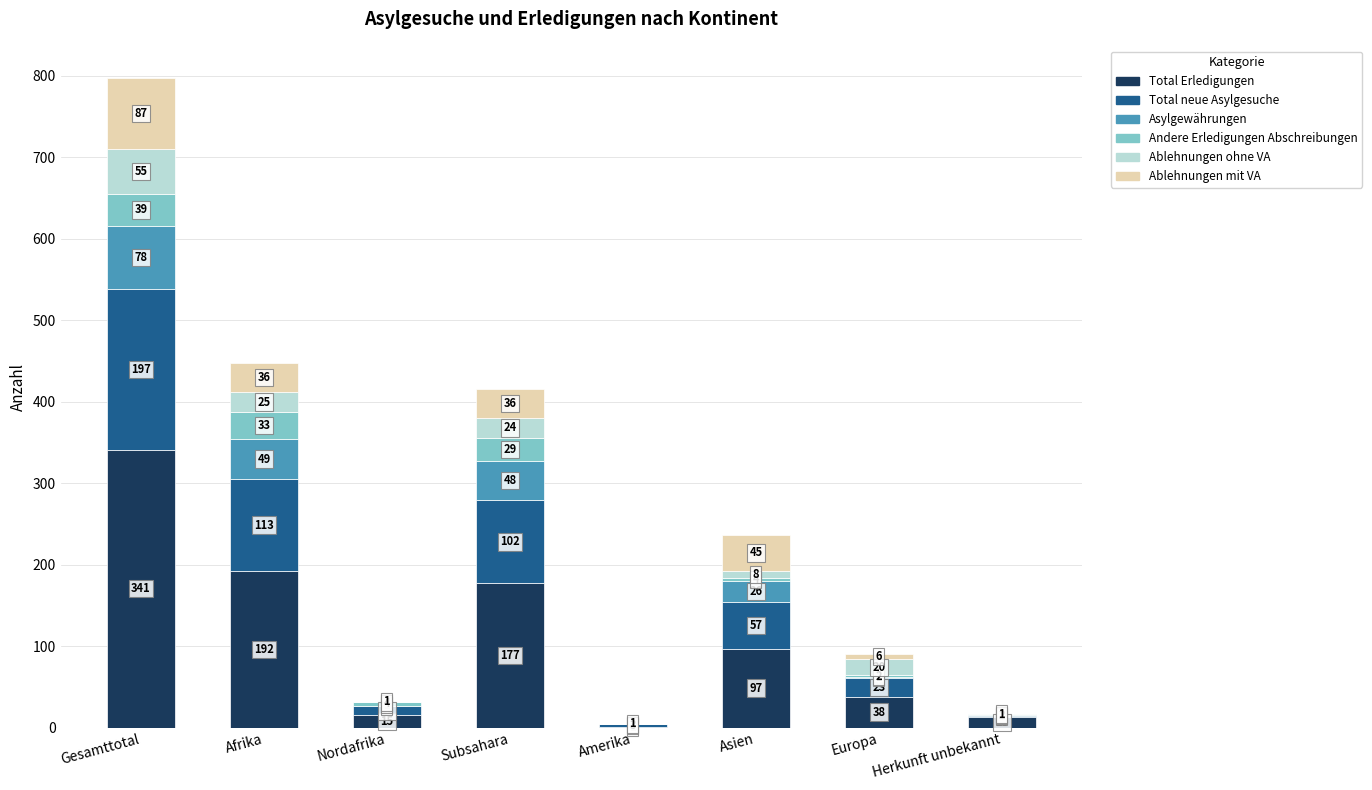

What is the maximum value for Total Erledigungen?

341